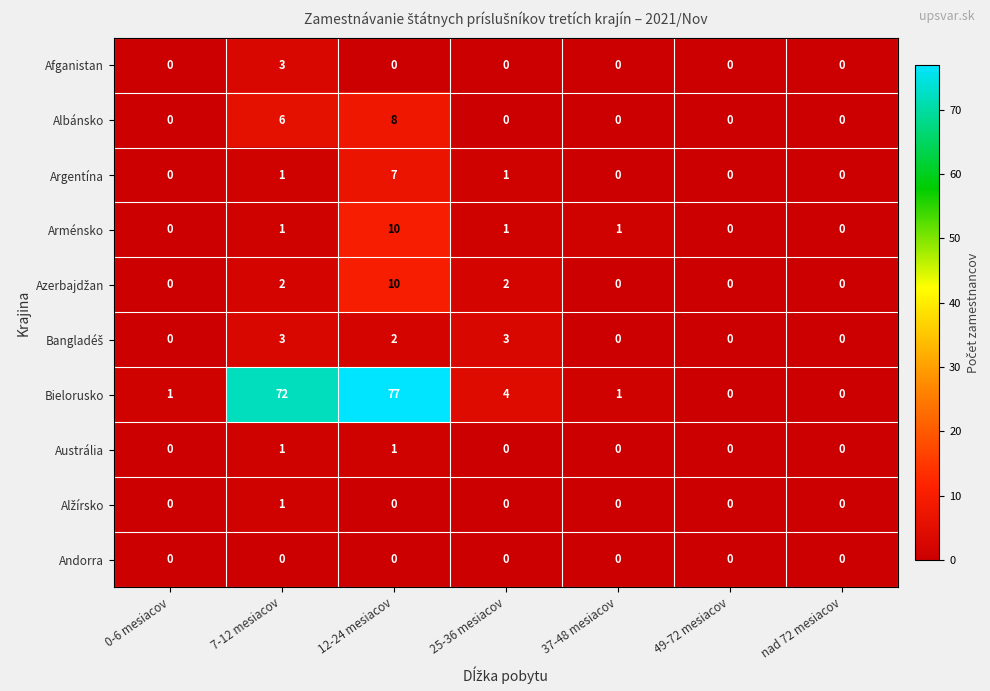

What is the sum of all Afganistan values?

3